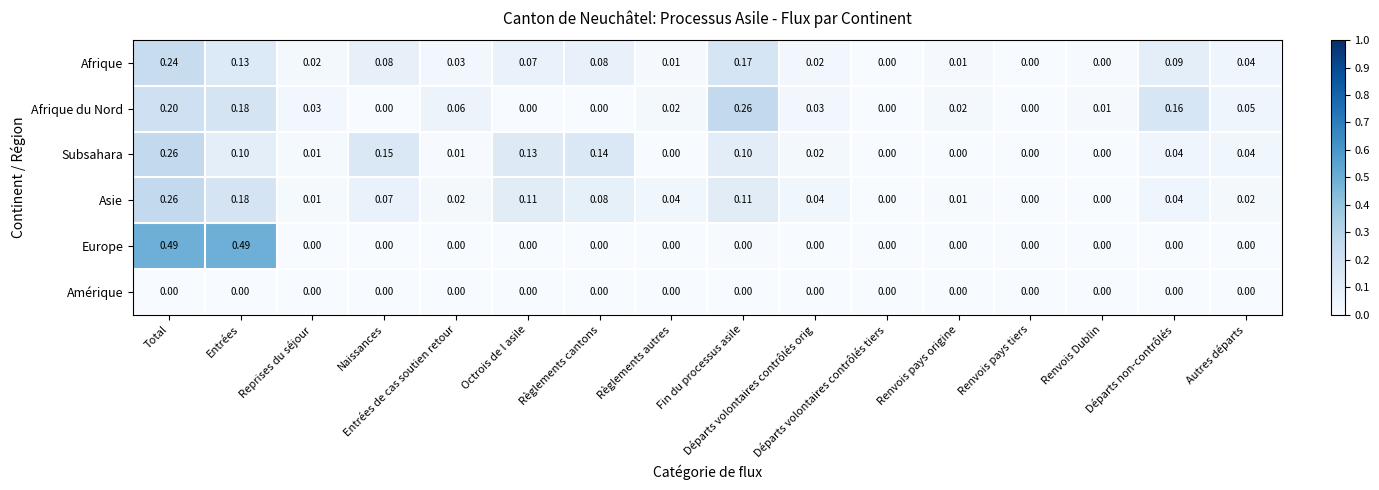

Which series has the widest spread of values?

Europe